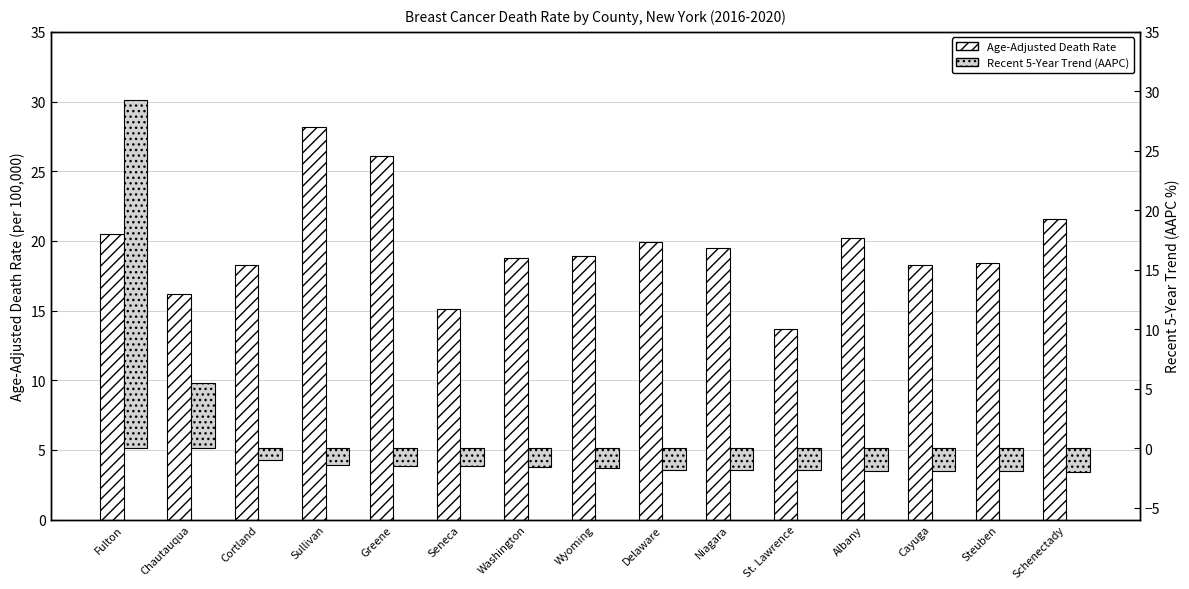

At which category is the sum across all series the highest?

Fulton